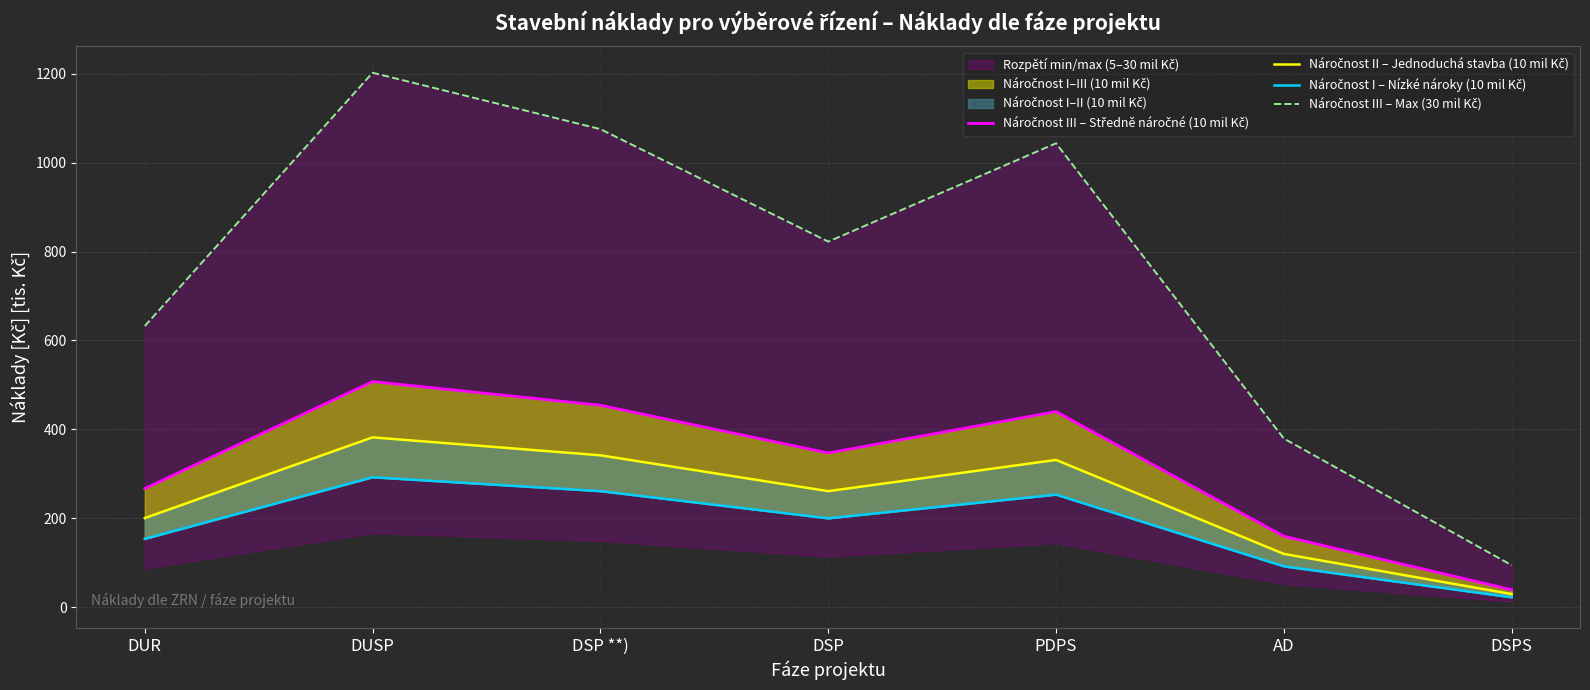

True or false: Náročnost III – Max (30 mil Kč) and Náročnost II – Jednoduchá stavba (10 mil Kč) cross at least once.

False